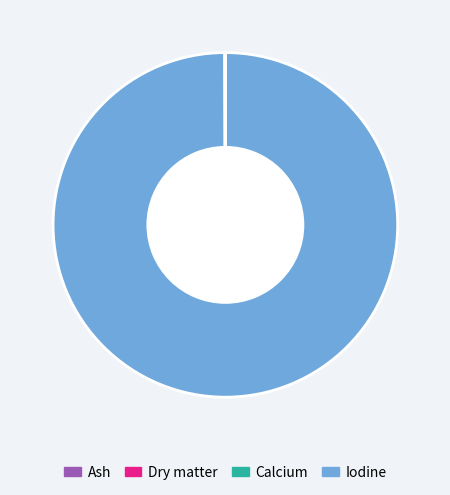

Does any single category account for the majority?

Yes